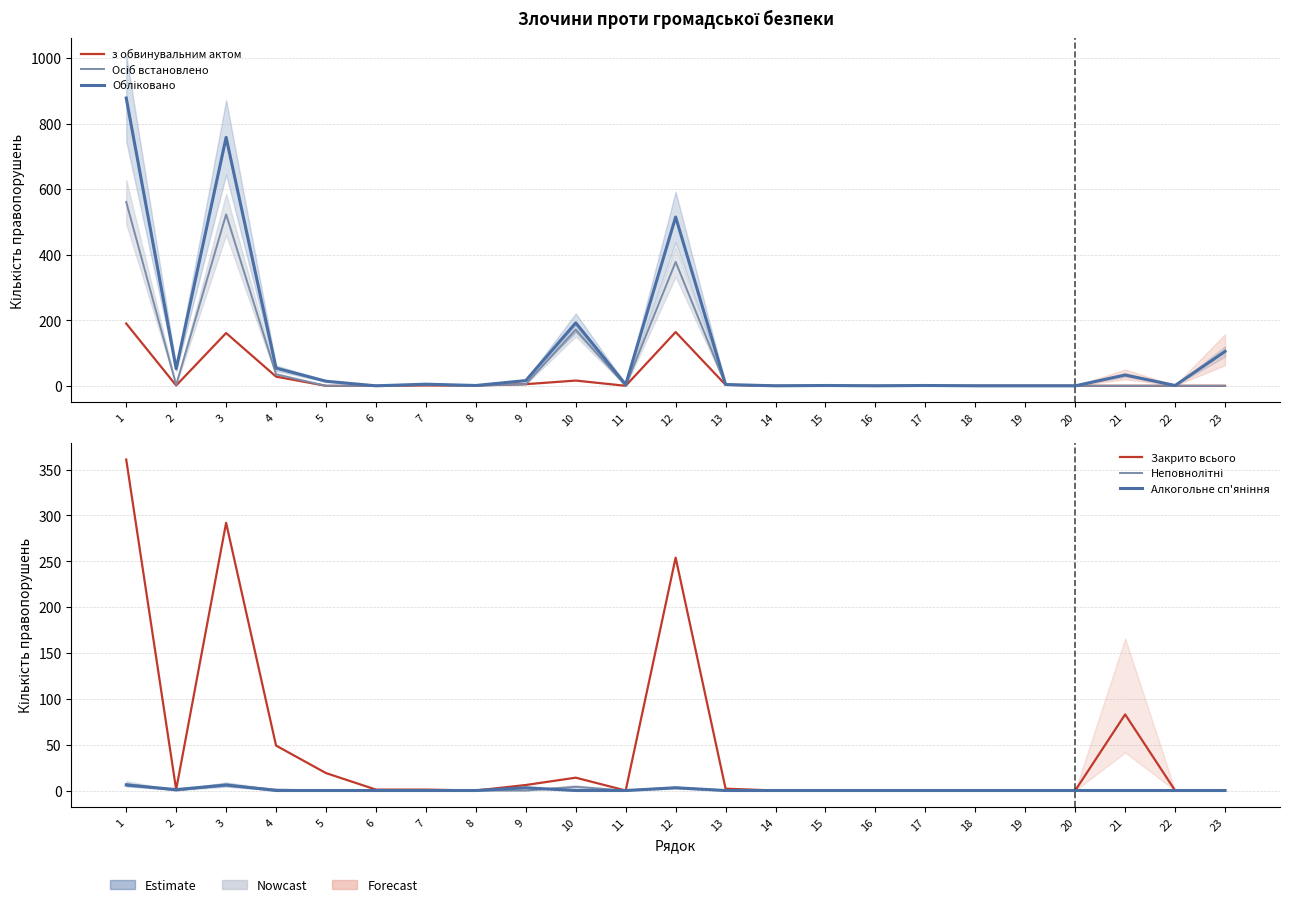

How many lines are shown in the chart?

6